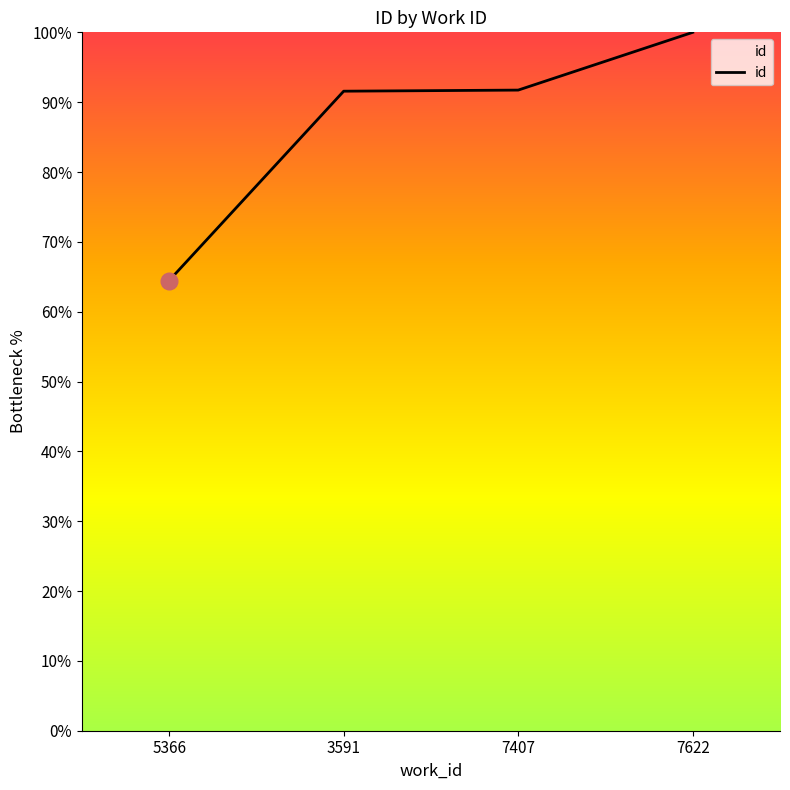

Where does the data first go above 91?

3591